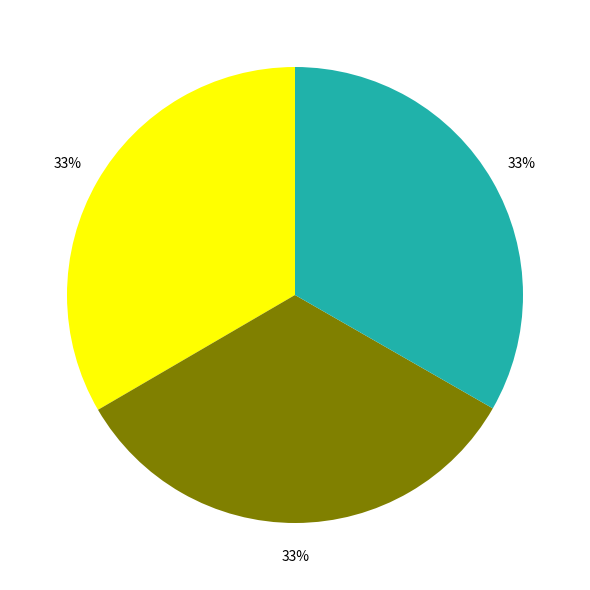

To the nearest percent, what is the average slice percentage?

33%